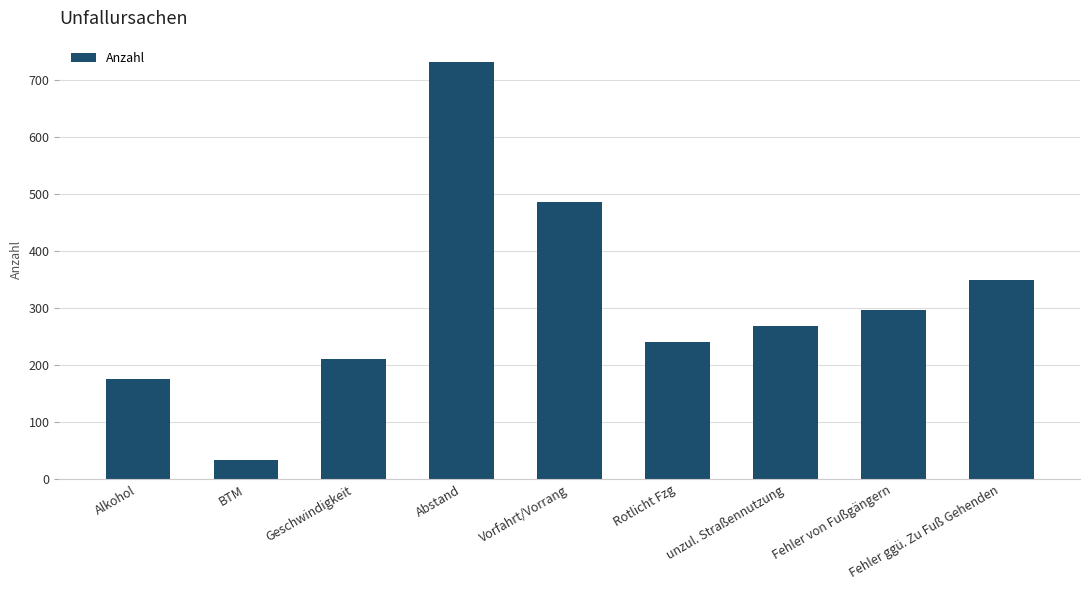

True or false: the data shows 79 at Geschwindigkeit.

False